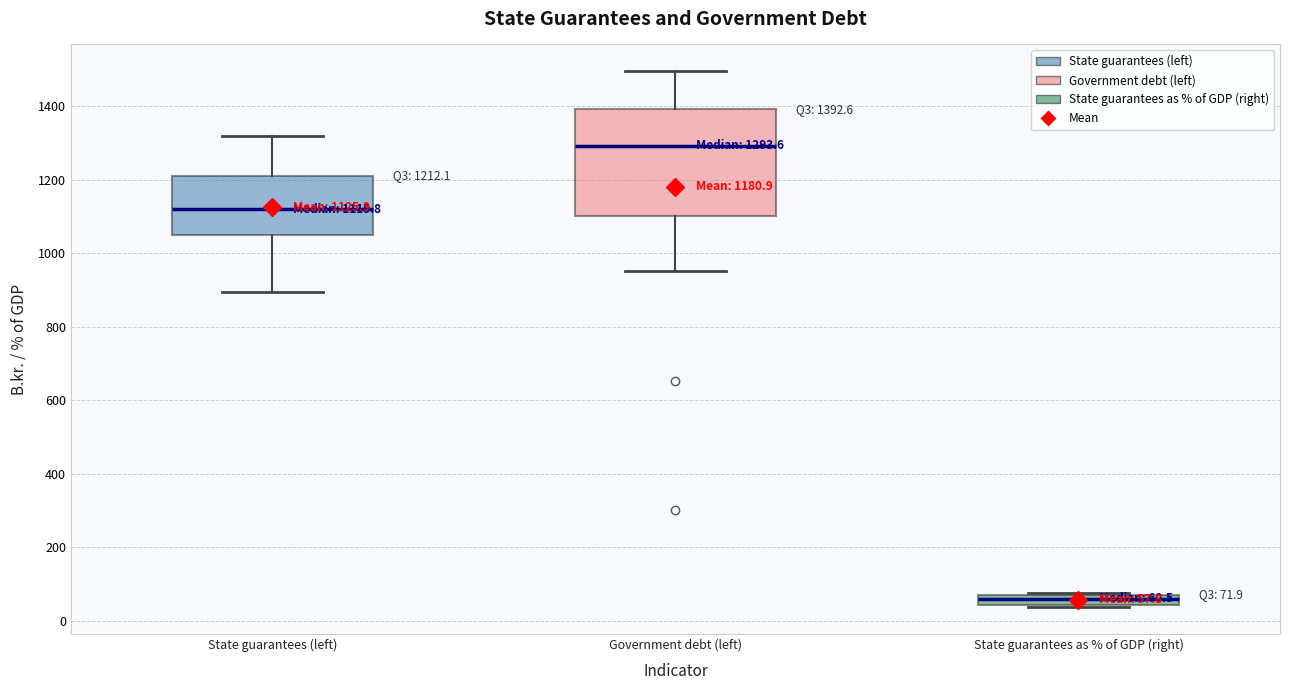

Which box has the lowest median line?

State guarantees as % of GDP (right)